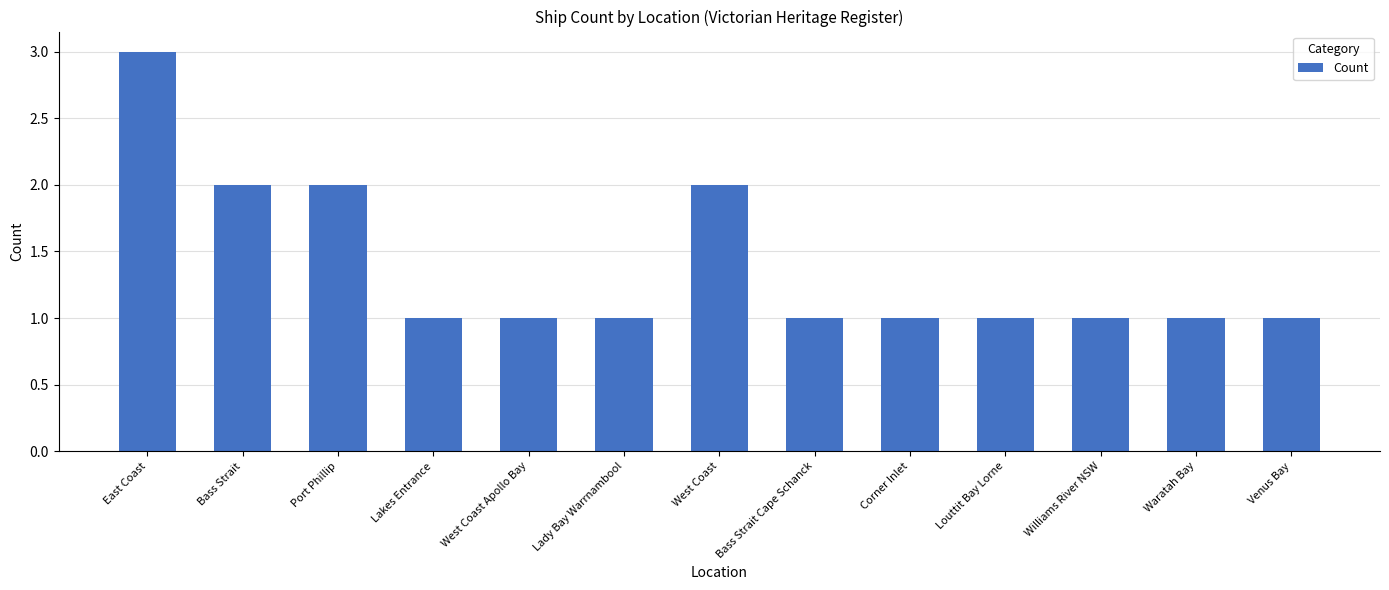

What is the average value?

1